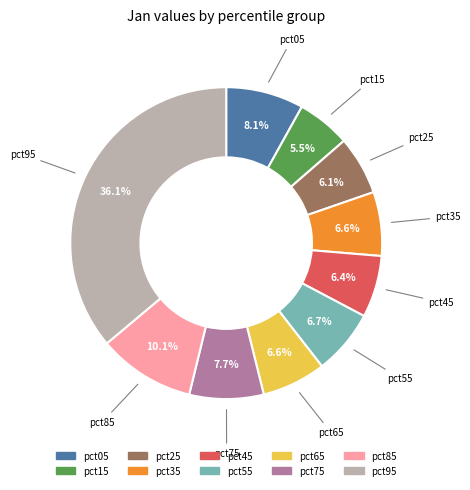

How many slices are in this pie chart?

10